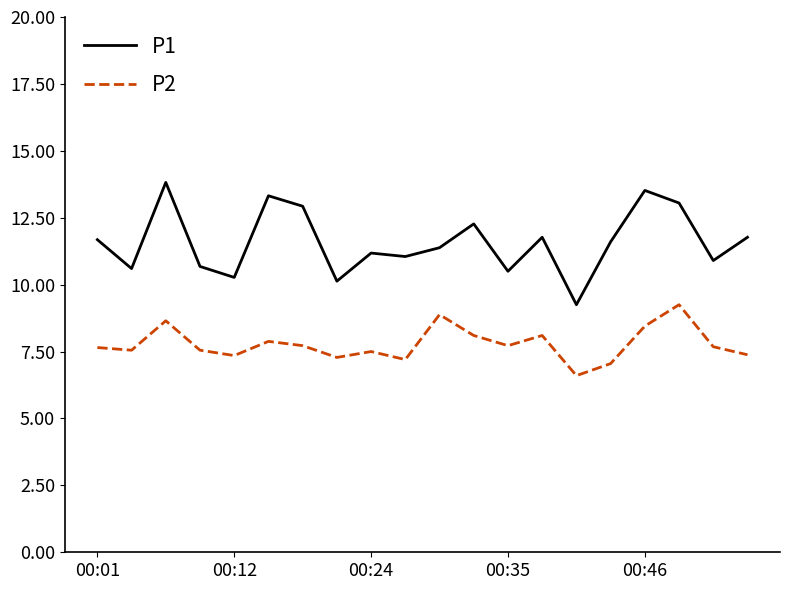

How many lines are shown in the chart?

2